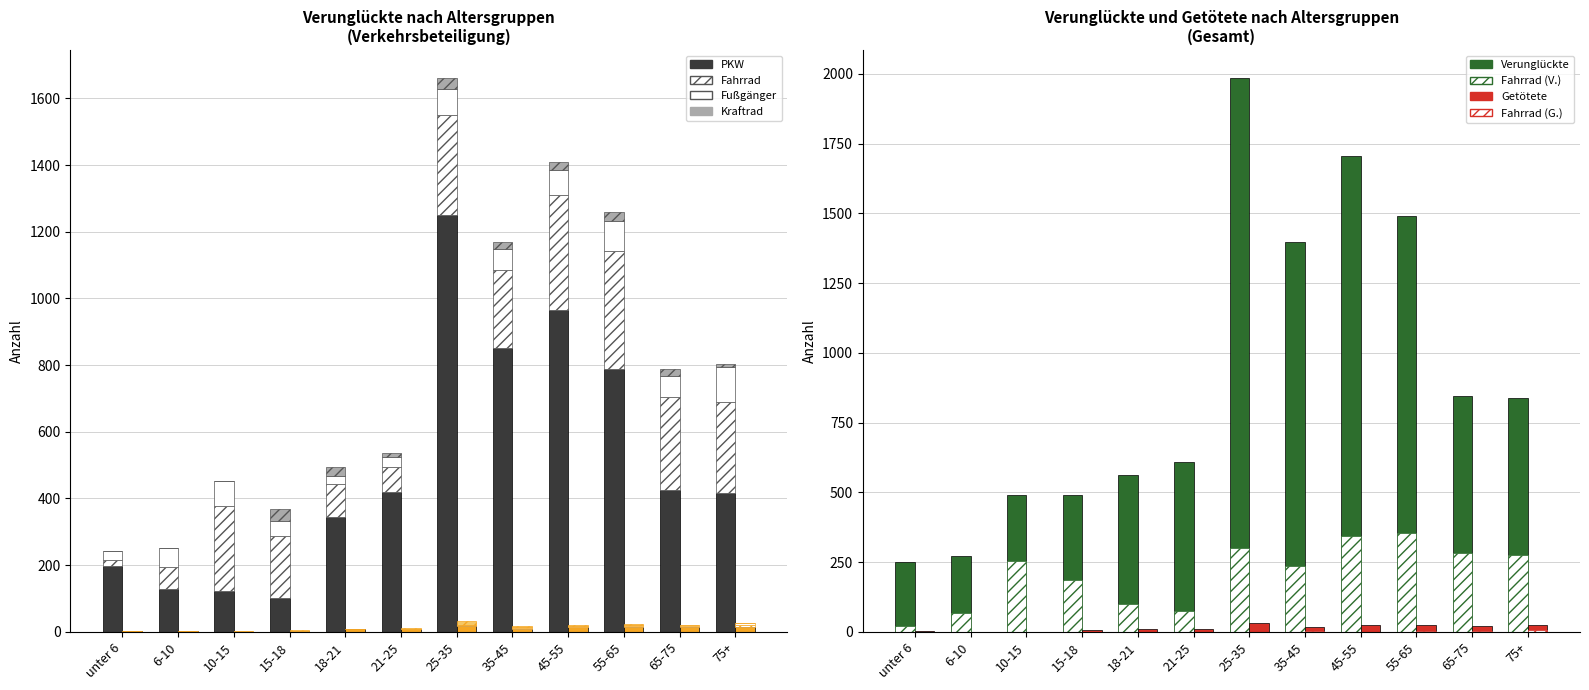

Reading right to left, transcribe all the data shown in this chart.

Insgesamt: 75+=838	65-75=846	55-65=1490	45-55=1705	35-45=1397	25-35=1986	21-25=610	18-21=562	15-18=489	10-15=491	6-10=271	unter 6=252
KFZ: 75+=415	65-75=424	55-65=788	45-55=965	35-45=850	25-35=1251	21-25=418	18-21=343	15-18=102	10-15=123	6-10=127	unter 6=196
Kraftraeder: 75+=10	65-75=20	55-65=25	45-55=22	35-45=23	25-35=34	21-25=11	18-21=29	15-18=36	10-15=1	6-10=0	unter 6=0
Fahrraeder: 75+=274	65-75=281	55-65=354	45-55=344	35-45=236	25-35=300	21-25=76	18-21=100	15-18=185	10-15=255	6-10=66	unter 6=20
Fussgaenger: 75+=105	65-75=63	55-65=91	45-55=77	35-45=61	25-35=77	21-25=31	18-21=23	15-18=45	10-15=73	6-10=58	unter 6=25